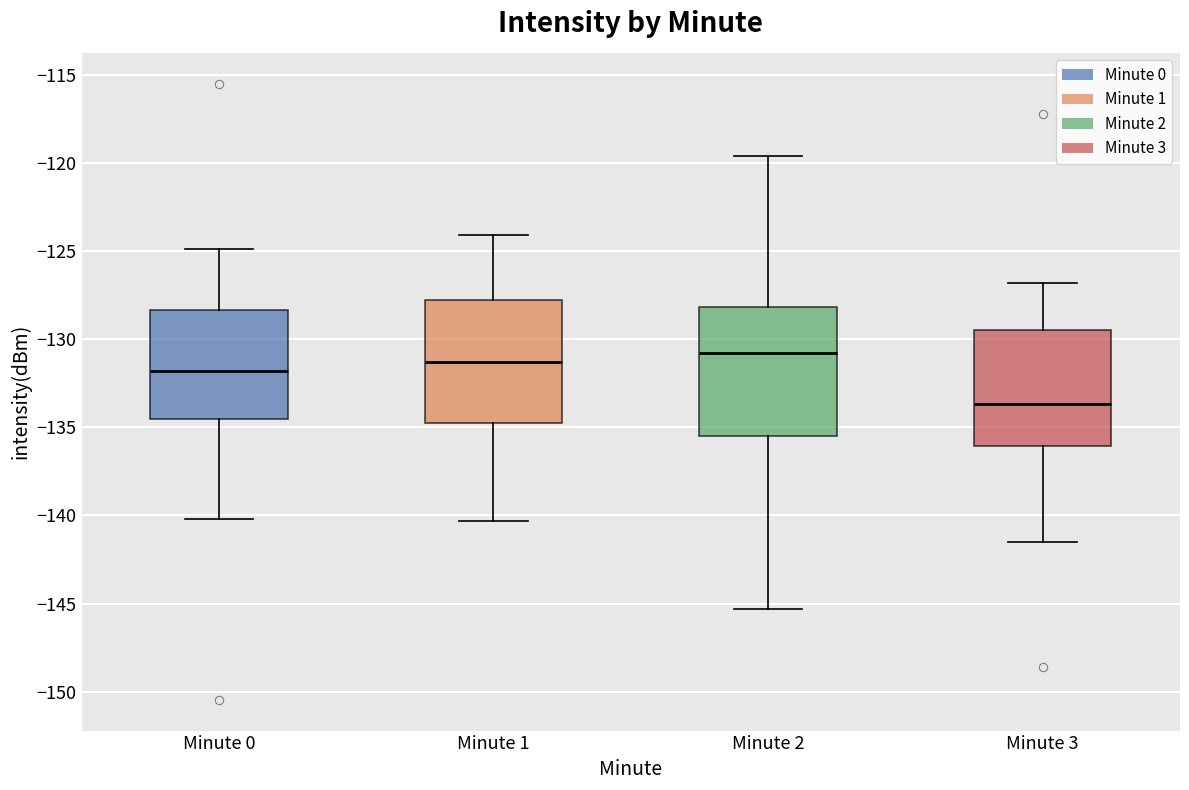

Reading left to right, transcribe this box plot: for each box, give where its median line is, the range the box spans, and where its two whiskers end, as read against the y-axis. The values are not printed on the chart, so give them approximately, as read against the axis.

Minute 0: median -132.0, box -134.5 to -128.5, whiskers -140.0 to -125.0
Minute 1: median -131.5, box -135.0 to -128.0, whiskers -140.5 to -124.0
Minute 2: median -131.0, box -135.5 to -128.0, whiskers -145.5 to -119.5
Minute 3: median -133.5, box -136.0 to -129.5, whiskers -141.5 to -127.0